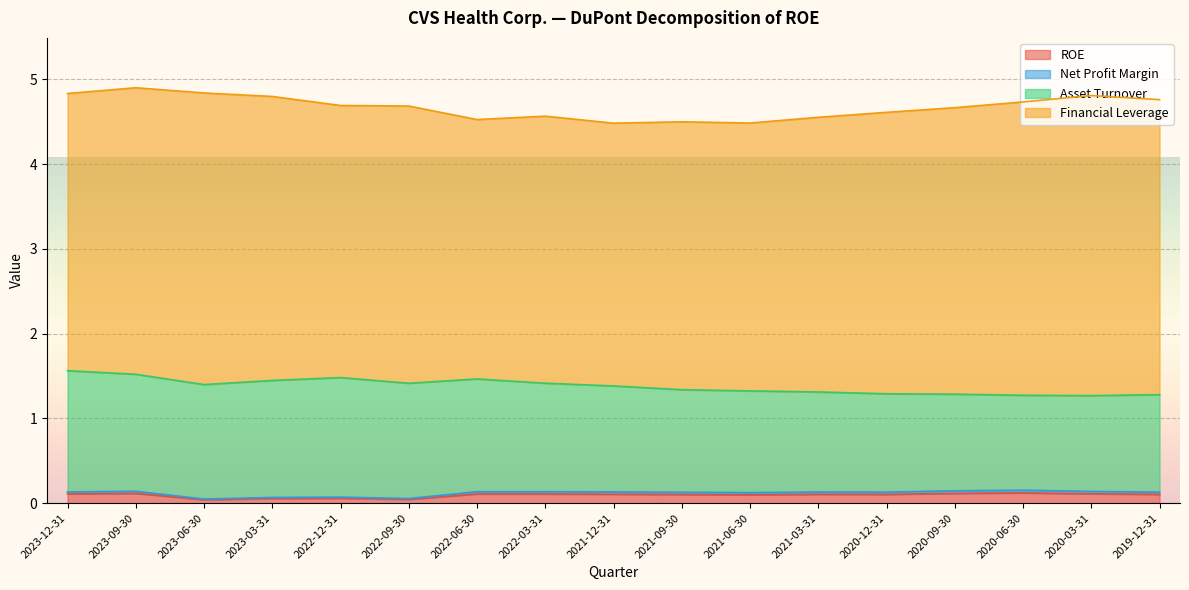

True or false: ROE has a value of 0.1 at 2023-09-30.

True